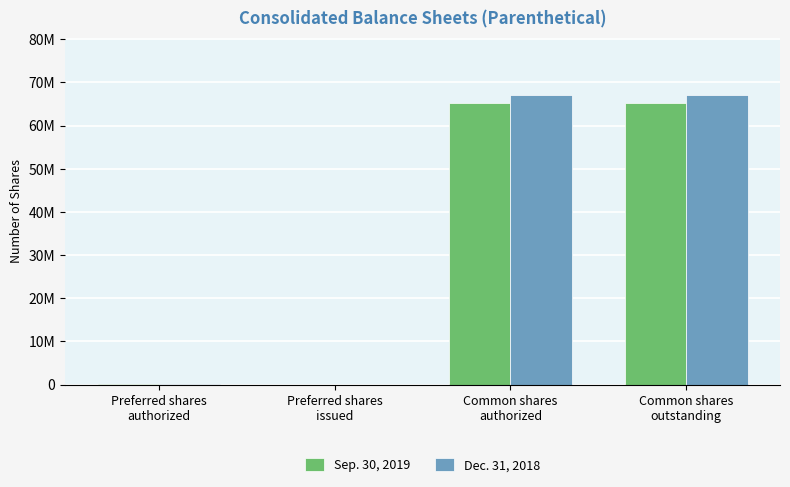

Which series changed the most between Preferred shares
authorized and Preferred shares
issued?

Sep. 30, 2019